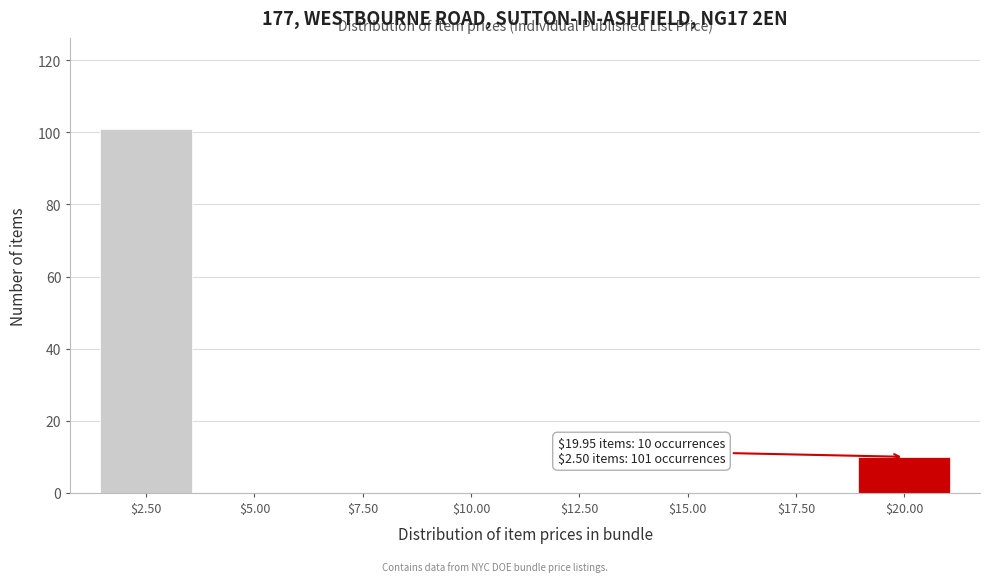

The chart shows a value of 10 at $20.00. True or false?

True